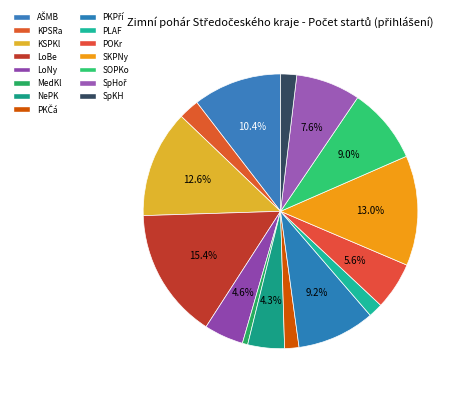

The PKČá slice represents 7% of the pie. True or false?

False